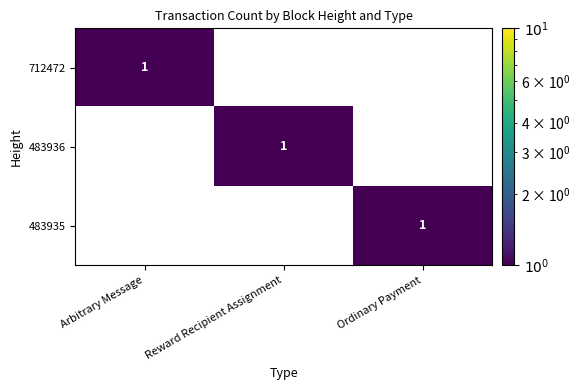

At how many categories does at least one series exceed 0?

3